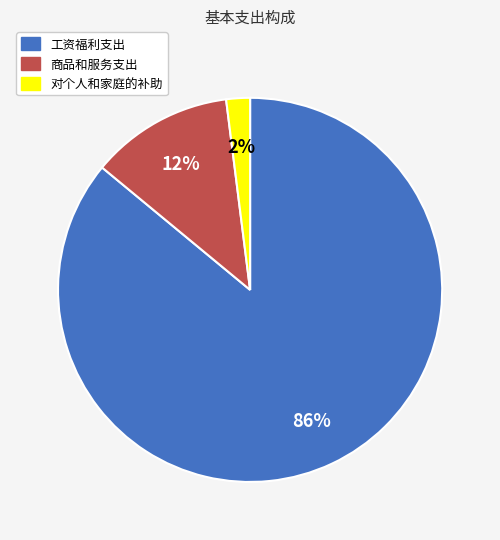

Is the sum of 工资福利支出 and 对个人和家庭的补助 greater than half?

Yes